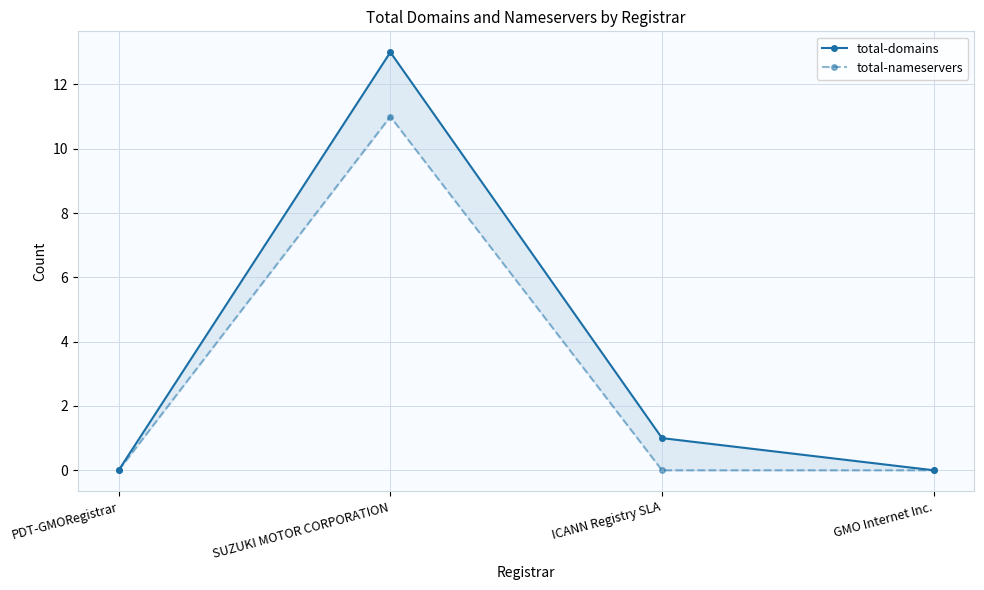

What is the label of the 3rd point from the right?

SUZUKI MOTOR CORPORATION